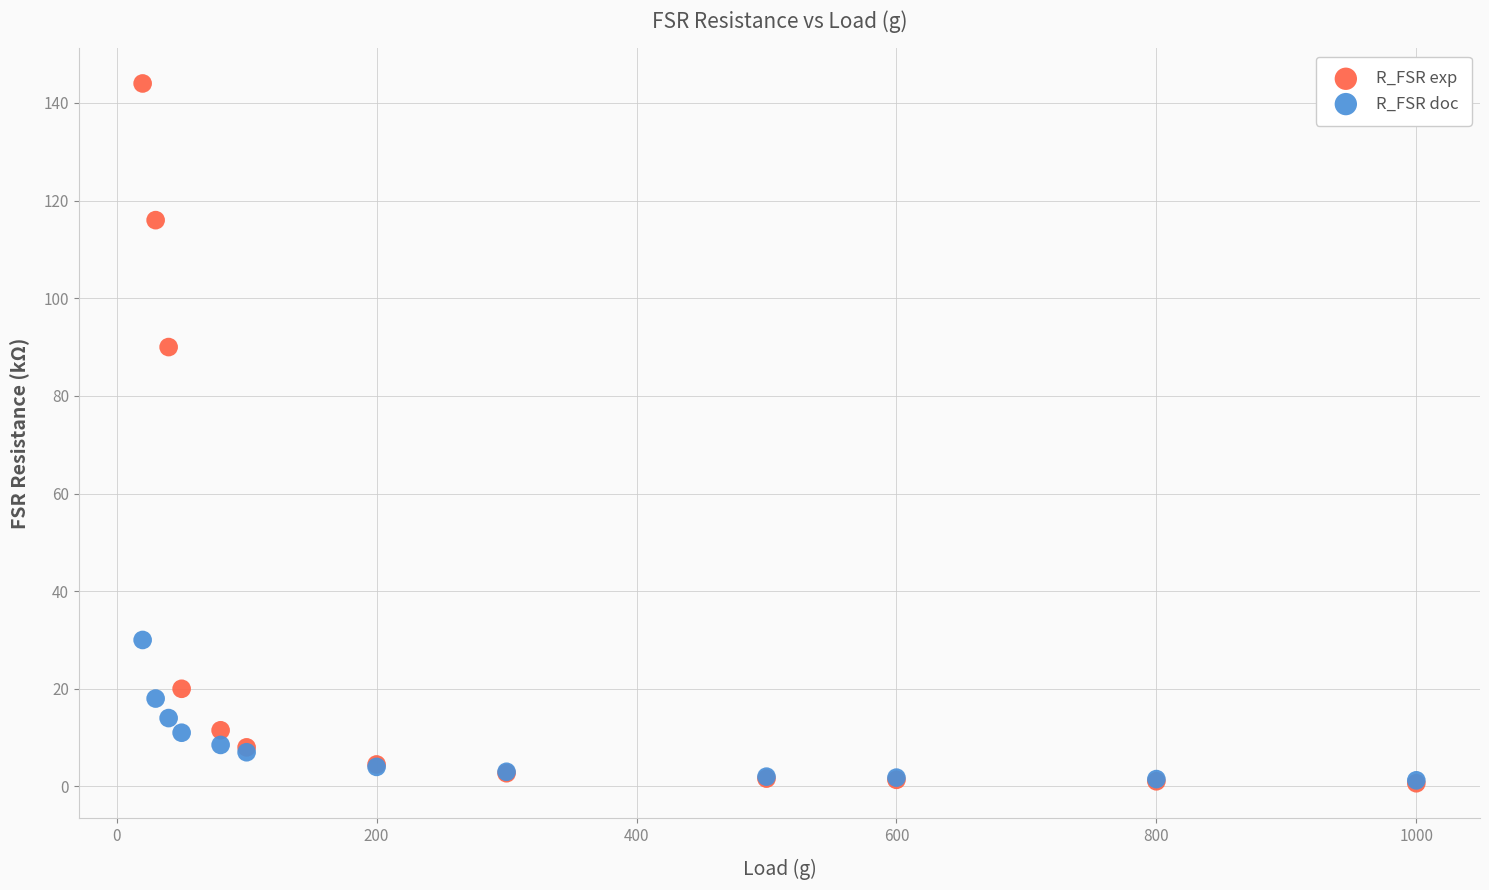

Across all series, what Y value is closest to 72?

90.0